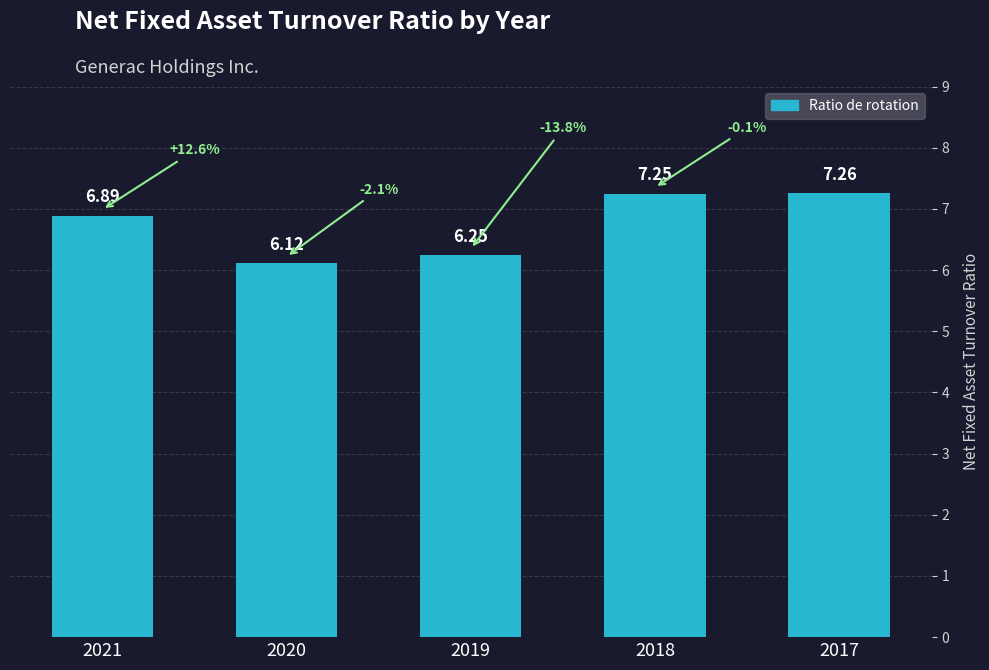

Rank the categories by value from lowest to highest.

2020, 2019, 2021, 2018, 2017